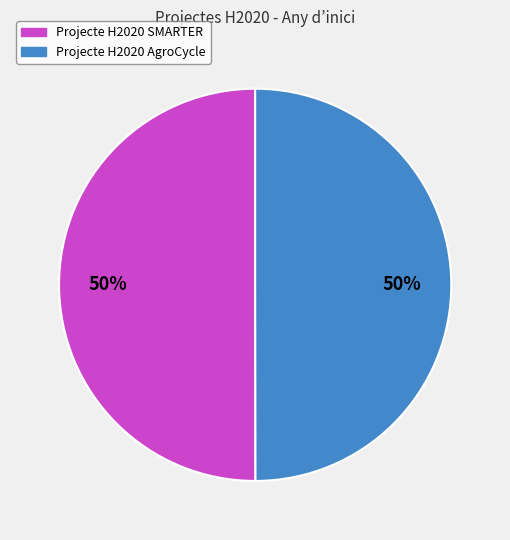

To the nearest percent, what portion does Projecte H2020 SMARTER represent?

50%